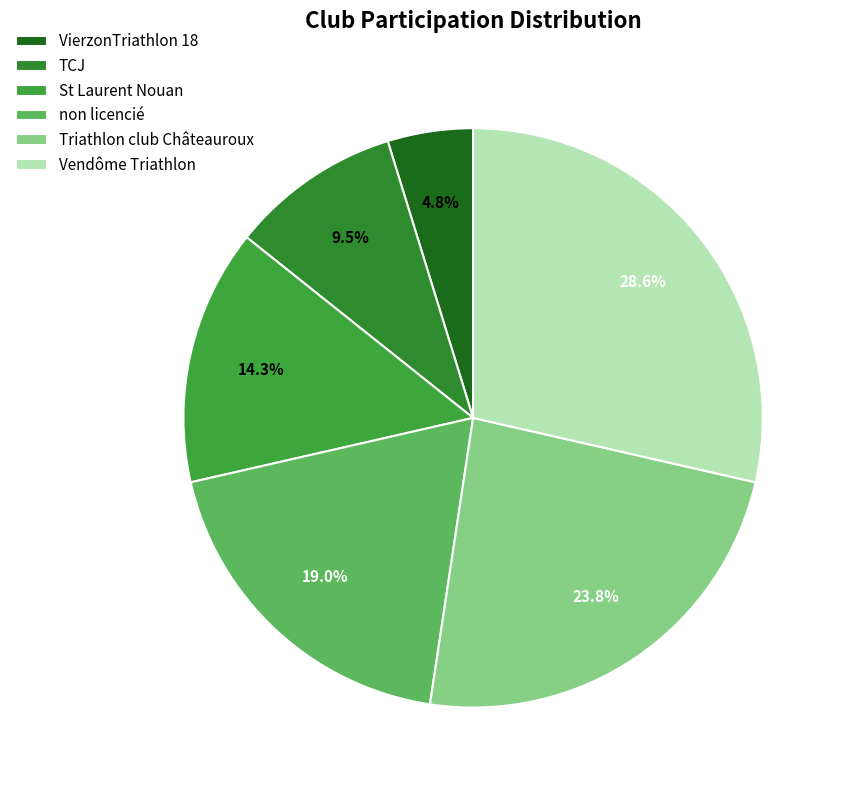

Rank the categories by value from lowest to highest.

VierzonTriathlon 18, TCJ, St Laurent Nouan, non licencié, Triathlon club Châteauroux, Vendôme Triathlon